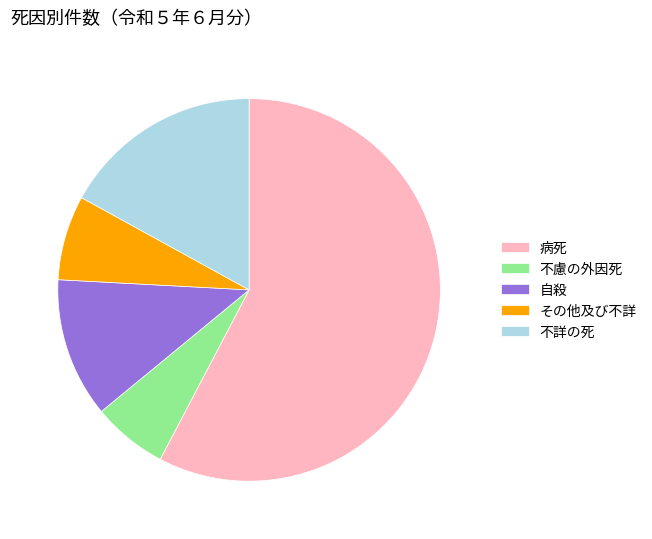

Do 病死 and 自殺 together represent more than half of the pie?

Yes